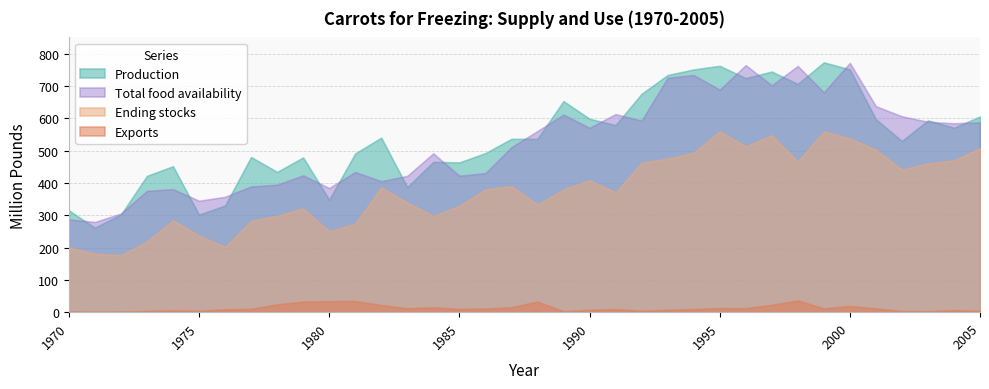

The value of Exports at 1981 is 34.4. True or false?

True